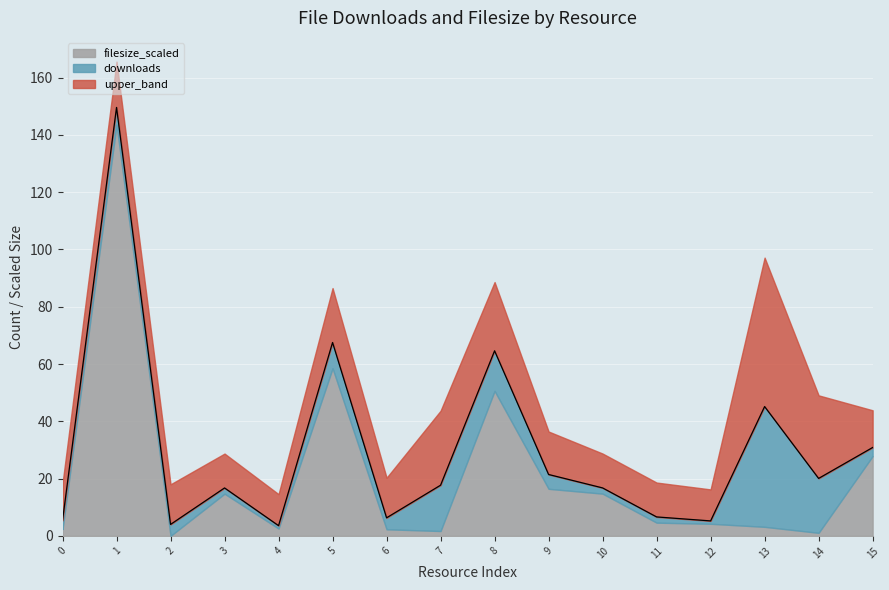

The chart shows a value of 1.0 at 2. True or false?

False